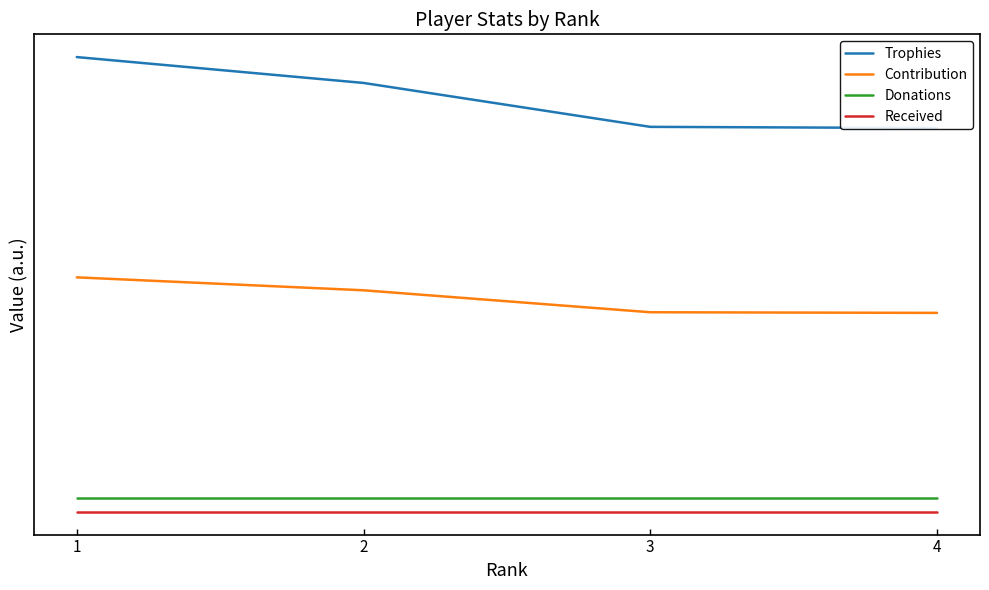

How many categories are shown in the chart?

4